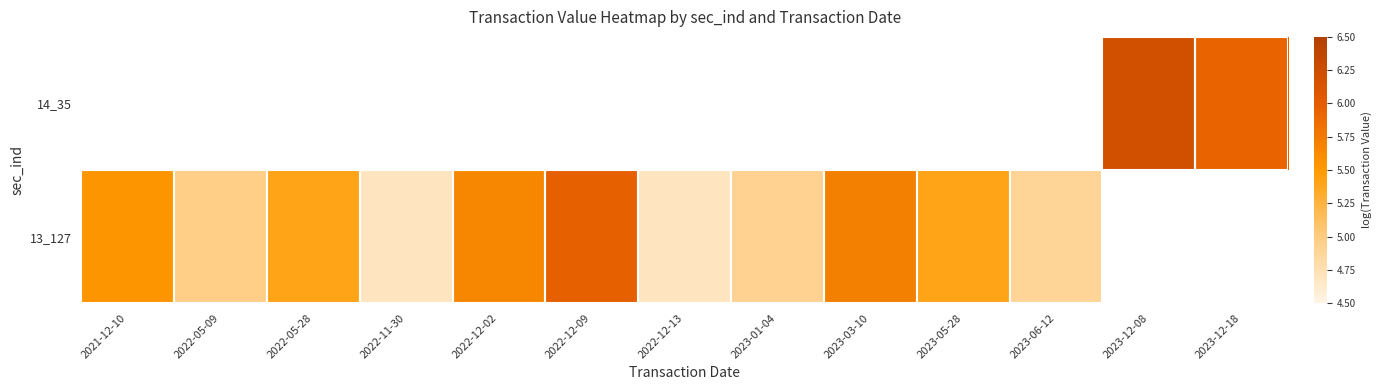

The value of 13_127 at 2023-03-10 is 5.7. True or false?

True